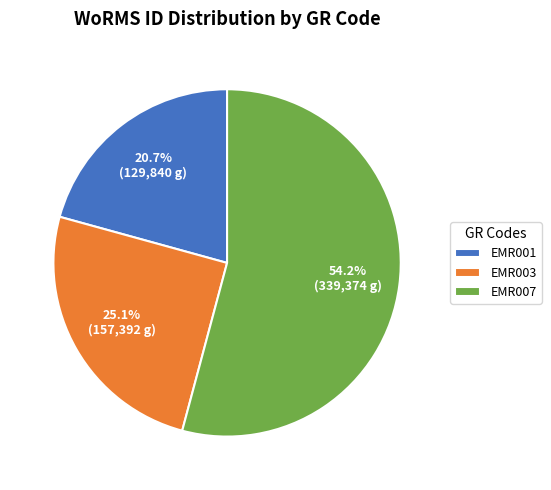

Which has a higher value, EMR003 or EMR001?

EMR003